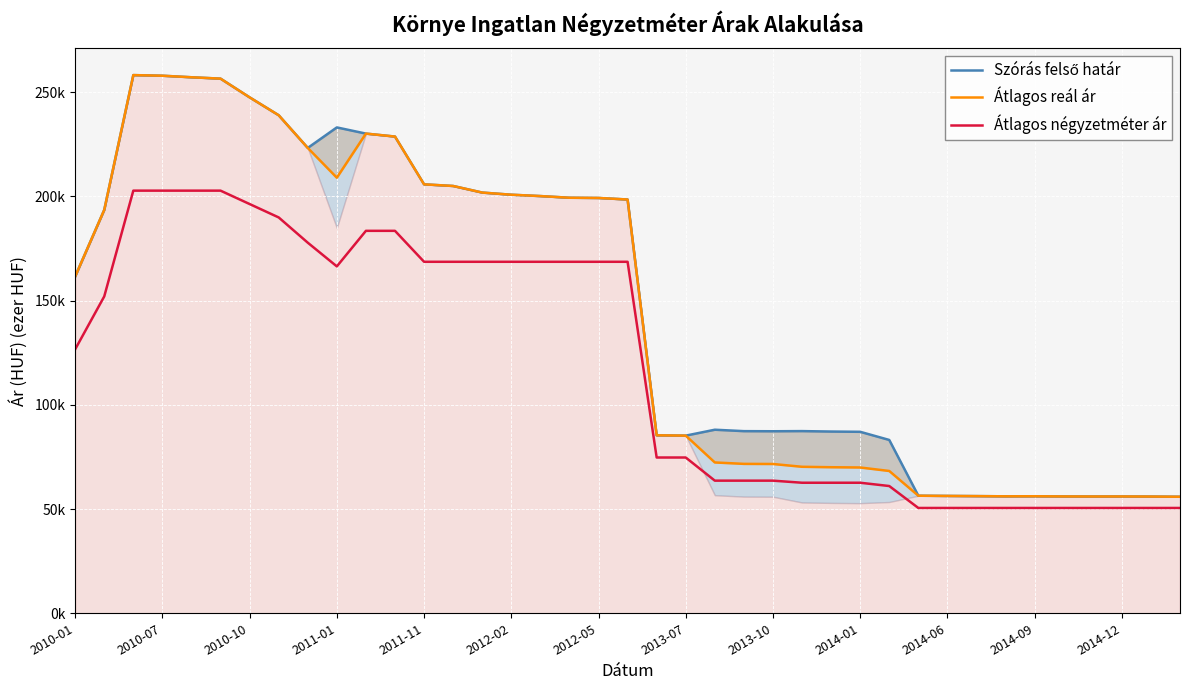

Reading left to right, list all the values displayed in this chart.

Szórás felső határ: 161.6	193.5	258.2	257.9	257.2	256.5	247.5	239.0	223.3	233.1	230.1	228.7	205.8	205.0	201.9	200.8	200.2	199.4	199.3	198.5	85.4	85.2	88.1	87.4	87.3	87.4	87.2	87.1	83.2	56.4	56.3	56.2	56.1	56.1	56.1	56.0	56.0	56.0	55.9
Átlagos reál ár: 161.6	193.5	258.2	257.9	257.2	256.5	247.5	239.0	223.3	209.0	230.1	228.7	205.8	205.0	201.9	200.8	200.2	199.4	199.3	198.5	85.4	85.2	72.4	71.7	71.6	70.3	70.1	70.0	68.3	56.4	56.3	56.2	56.1	56.1	56.1	56.0	56.0	56.0	55.9
Átlagos négyzetméter ár: 126.7	152.0	202.8	202.8	202.8	202.8	196.3	189.9	177.8	166.4	183.5	183.5	168.6	168.6	168.6	168.6	168.6	168.6	168.6	168.6	74.7	74.7	63.6	63.6	63.6	62.6	62.6	62.6	61.1	50.5	50.5	50.5	50.5	50.5	50.5	50.5	50.5	50.5	50.5